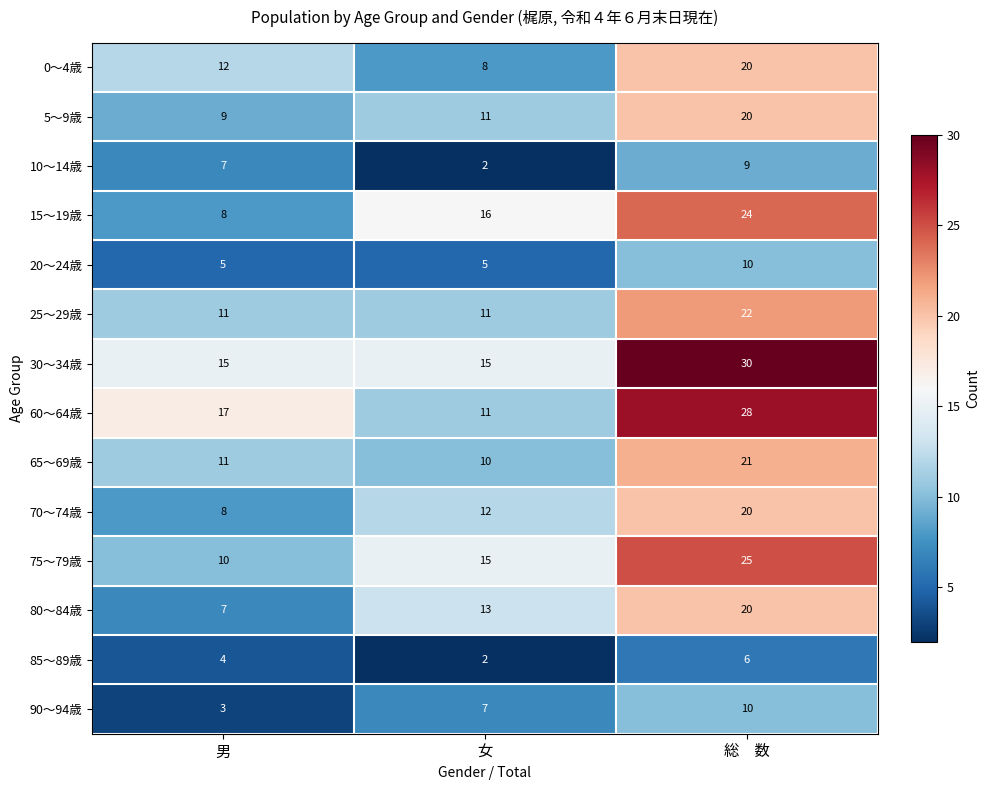

Is the value of 75～79歳 at 総　数 greater than the value of 80～84歳 at 女?

Yes